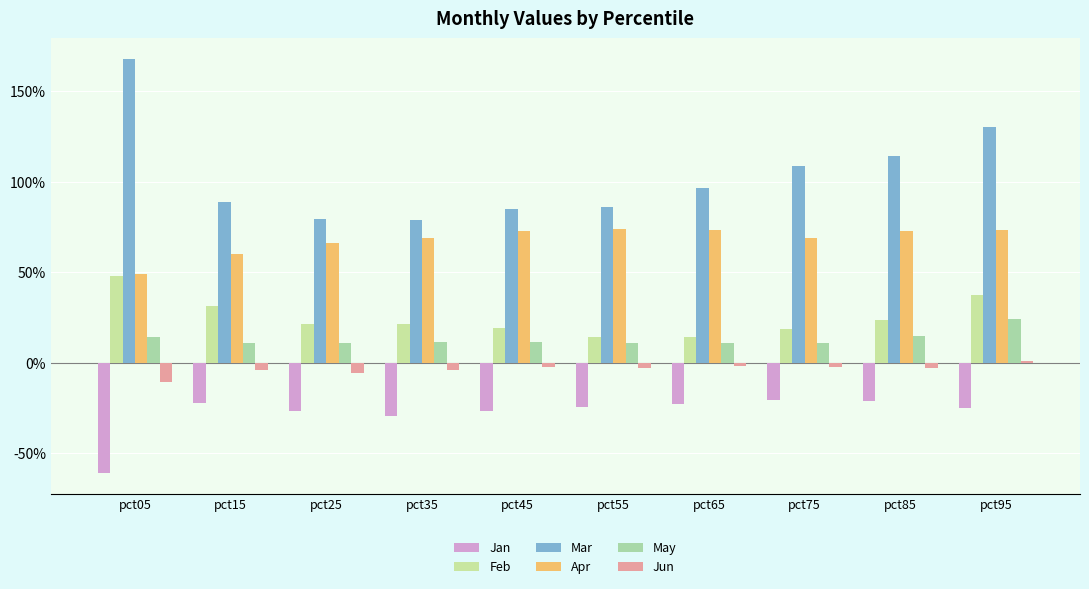

Reading right to left, extract all data points from this chart.

Jan: pct95=-0.2	pct85=-0.2	pct75=-0.2	pct65=-0.2	pct55=-0.2	pct45=-0.3	pct35=-0.3	pct25=-0.3	pct15=-0.2	pct05=-0.6
Feb: pct95=0.4	pct85=0.2	pct75=0.2	pct65=0.1	pct55=0.1	pct45=0.2	pct35=0.2	pct25=0.2	pct15=0.3	pct05=0.5
Mar: pct95=1.3	pct85=1.1	pct75=1.1	pct65=1.0	pct55=0.9	pct45=0.8	pct35=0.8	pct25=0.8	pct15=0.9	pct05=1.7
Apr: pct95=0.7	pct85=0.7	pct75=0.7	pct65=0.7	pct55=0.7	pct45=0.7	pct35=0.7	pct25=0.7	pct15=0.6	pct05=0.5
May: pct95=0.2	pct85=0.1	pct75=0.1	pct65=0.1	pct55=0.1	pct45=0.1	pct35=0.1	pct25=0.1	pct15=0.1	pct05=0.1
Jun: pct95=0.0	pct85=-0.0	pct75=-0.0	pct65=-0.0	pct55=-0.0	pct45=-0.0	pct35=-0.0	pct25=-0.1	pct15=-0.0	pct05=-0.1